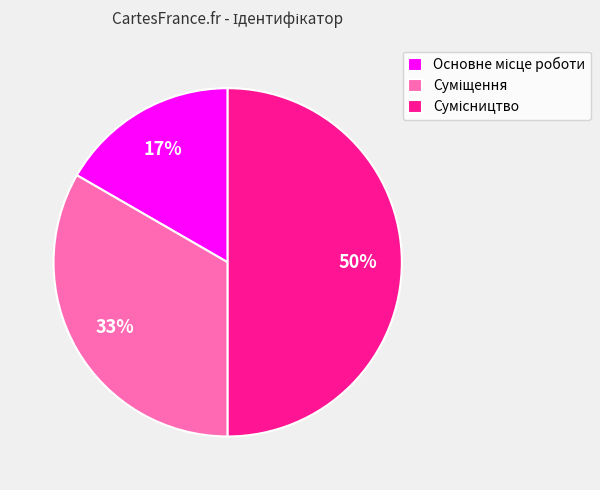

To the nearest percent, what is the difference between the largest and smallest slice percentages?

33%